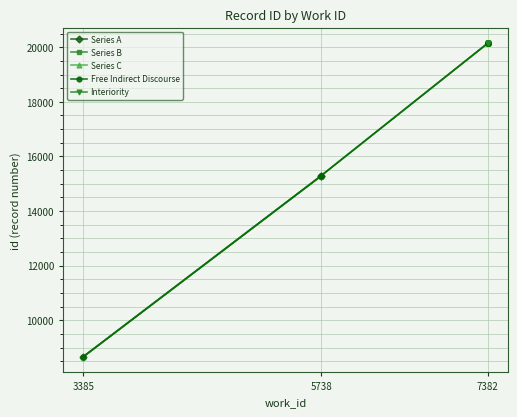

Reading left to right, what are all the values shown in this chart?

8666	15293	15299	20140	20141	20142	20143	20144	20145